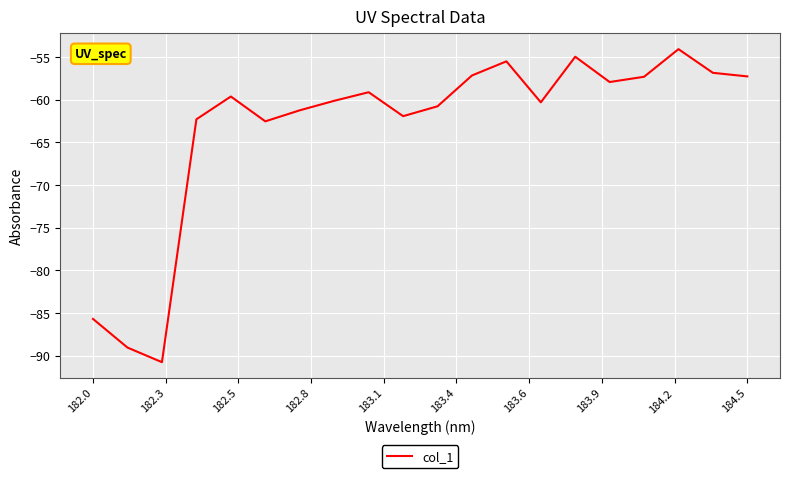

Is this an area chart (filled region under the line)?

No